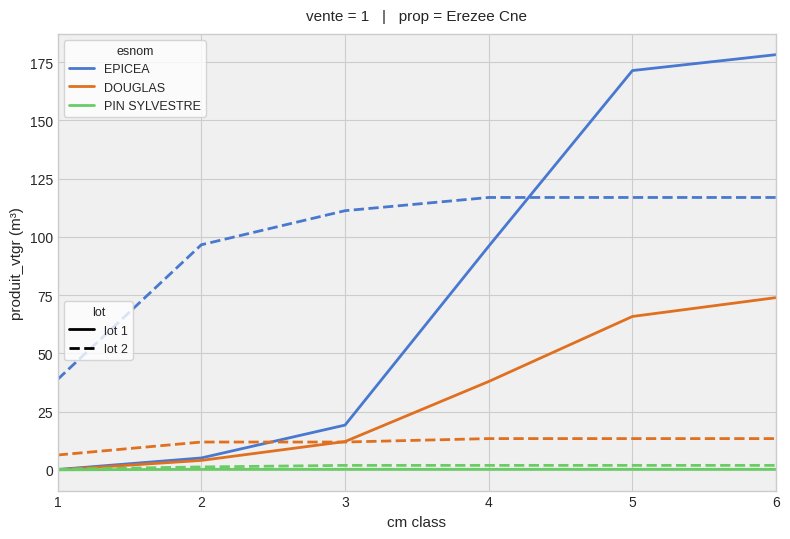

What is the maximum value shown in the chart?

178.2